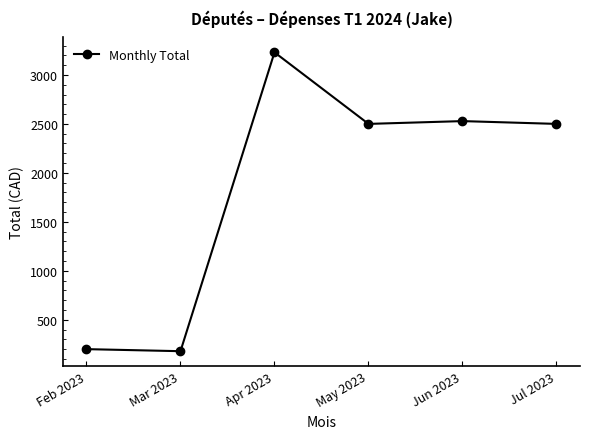

Reading right to left, list all the values displayed in this chart.

Jul 2023=2500.0	Jun 2023=2528.5	May 2023=2500.0	Apr 2023=3230.7	Mar 2023=179.0	Feb 2023=200.0